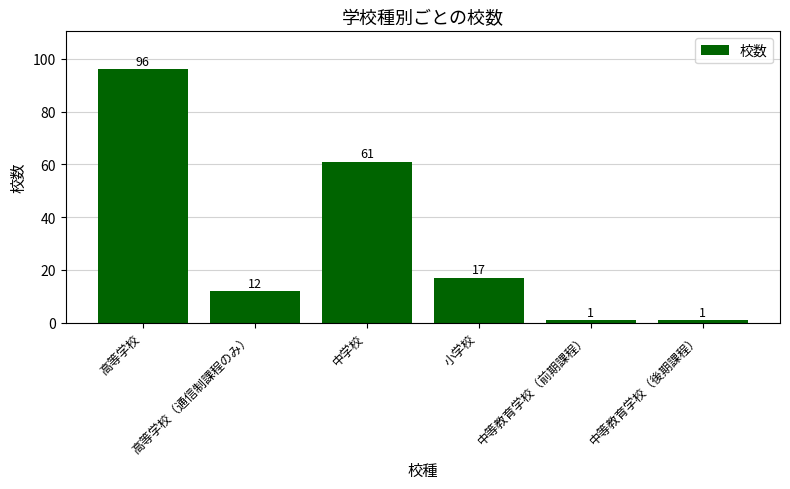

Does the chart contain stacked bars?

No